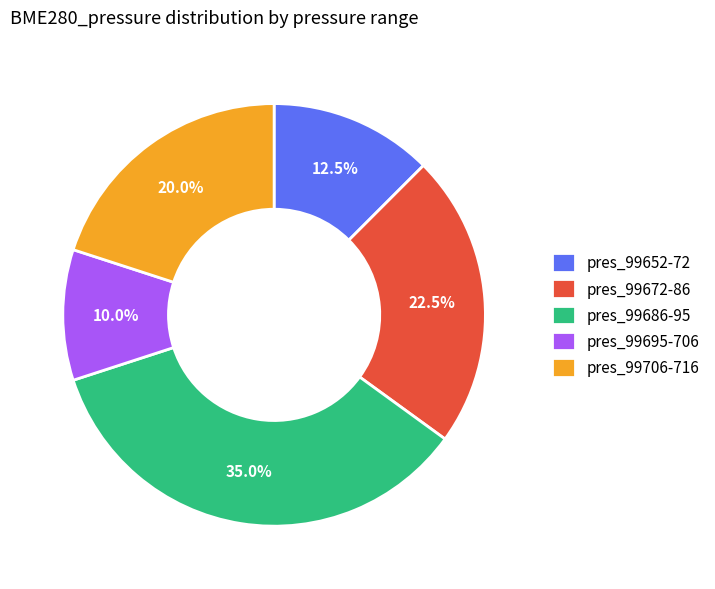

Which slice is the largest?

pres_99686-95